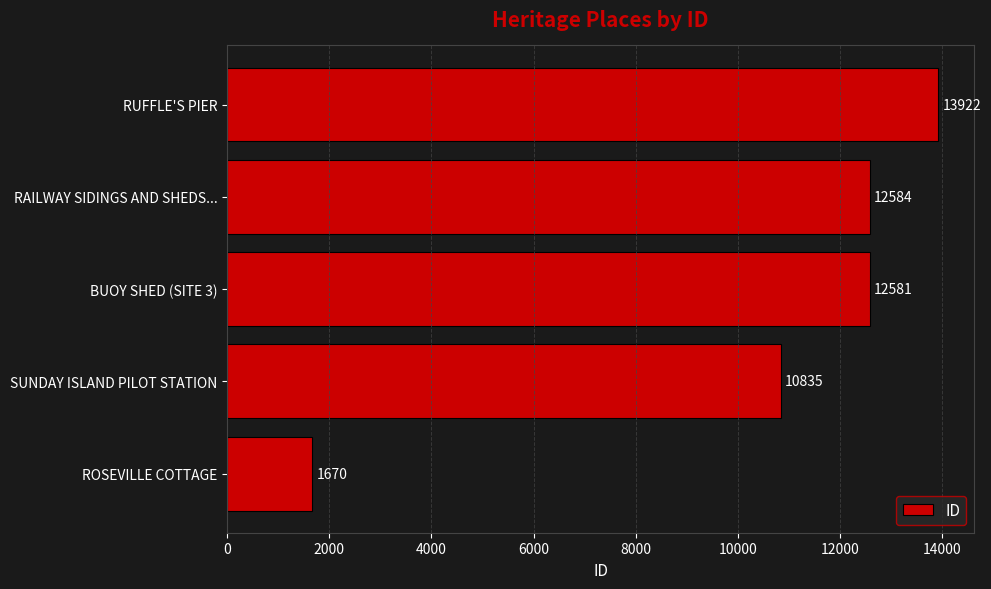

Which label corresponds to the smallest value in the chart?

ROSEVILLE COTTAGE